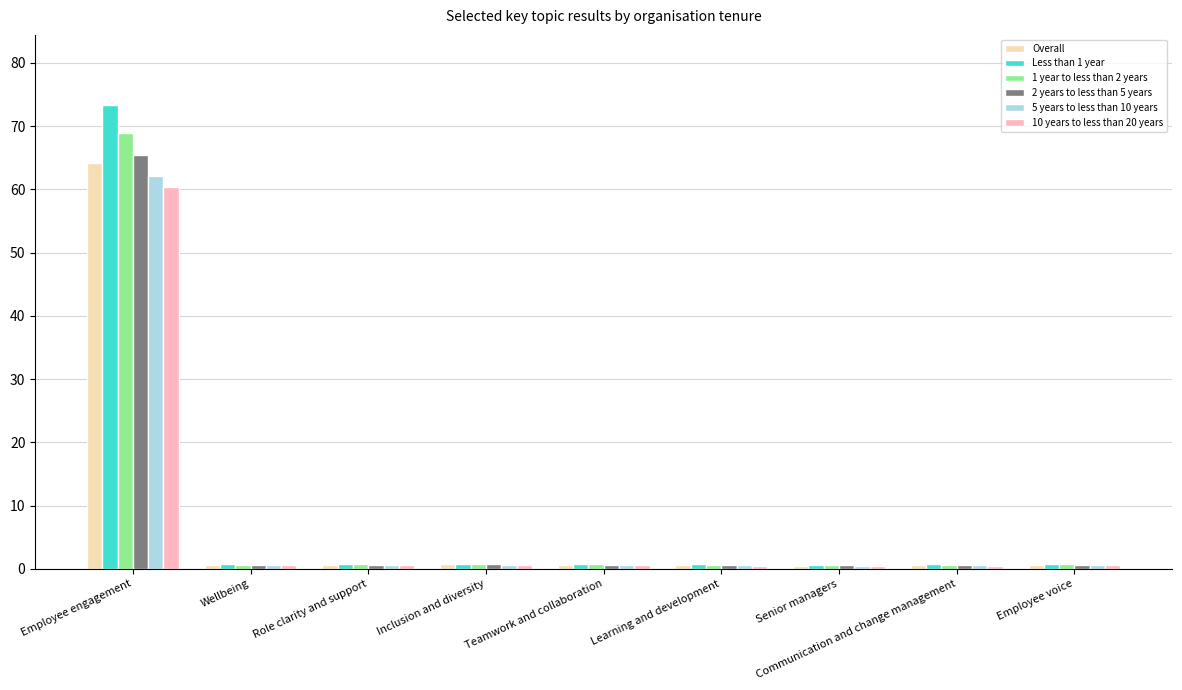

At which category is the sum across all series the highest?

Employee engagement